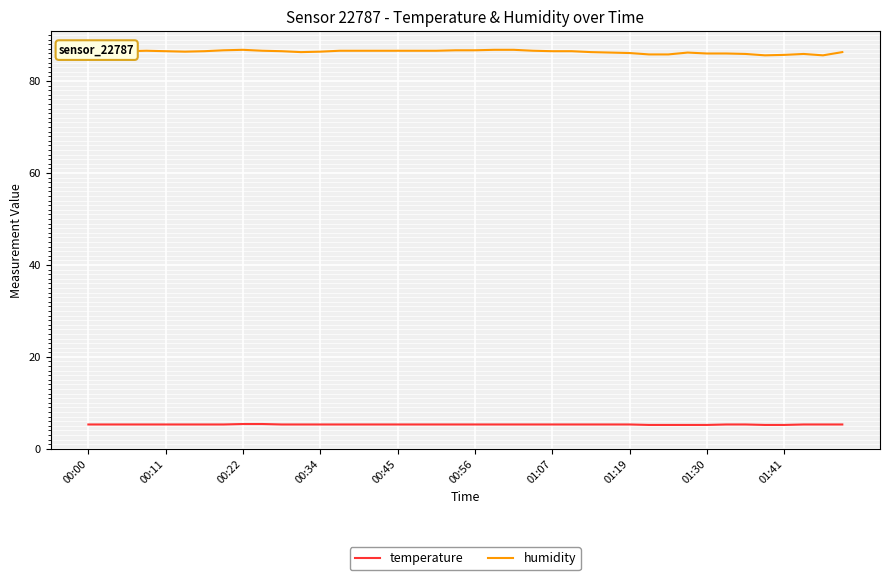

What is the greatest value displayed?

86.8